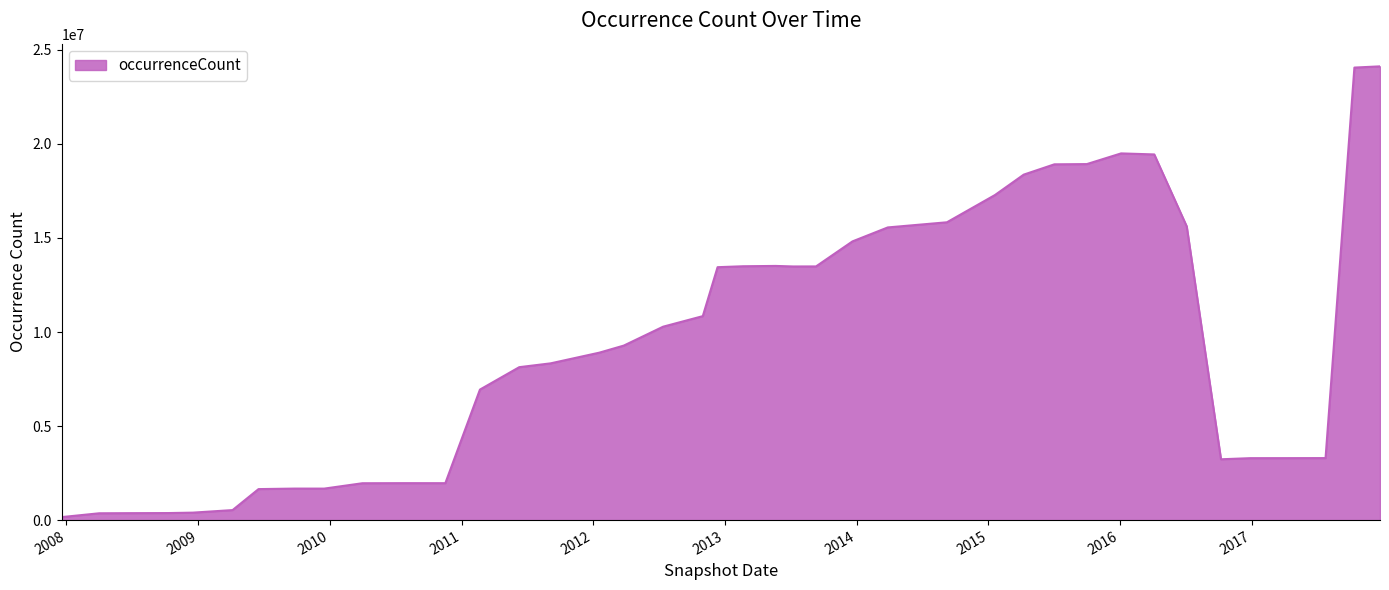

What is the maximum value shown in the chart?

24125147